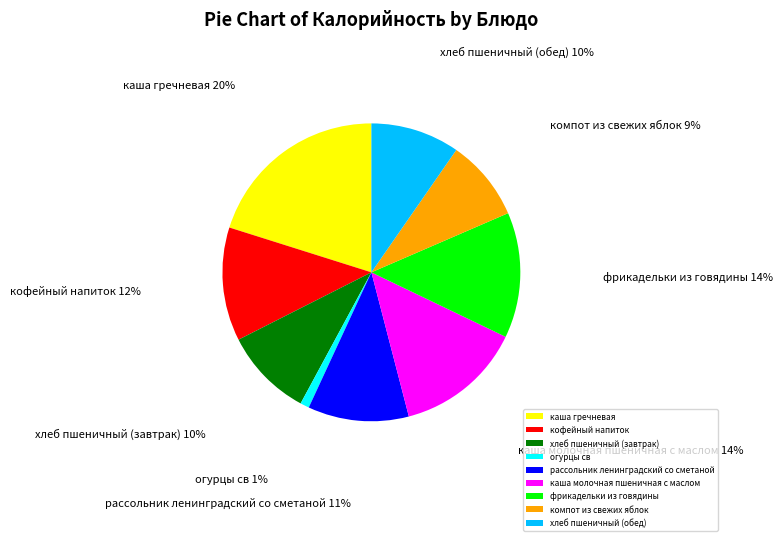

What is the smallest slice in the pie chart?

огурцы св